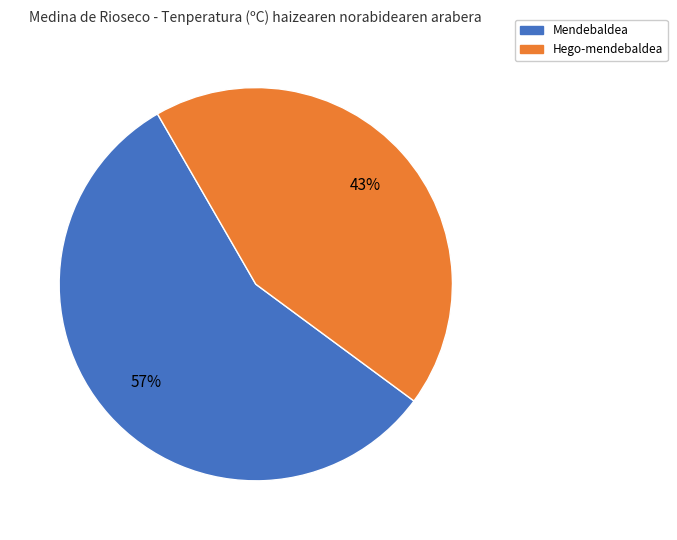

Does any single category account for the majority?

Yes